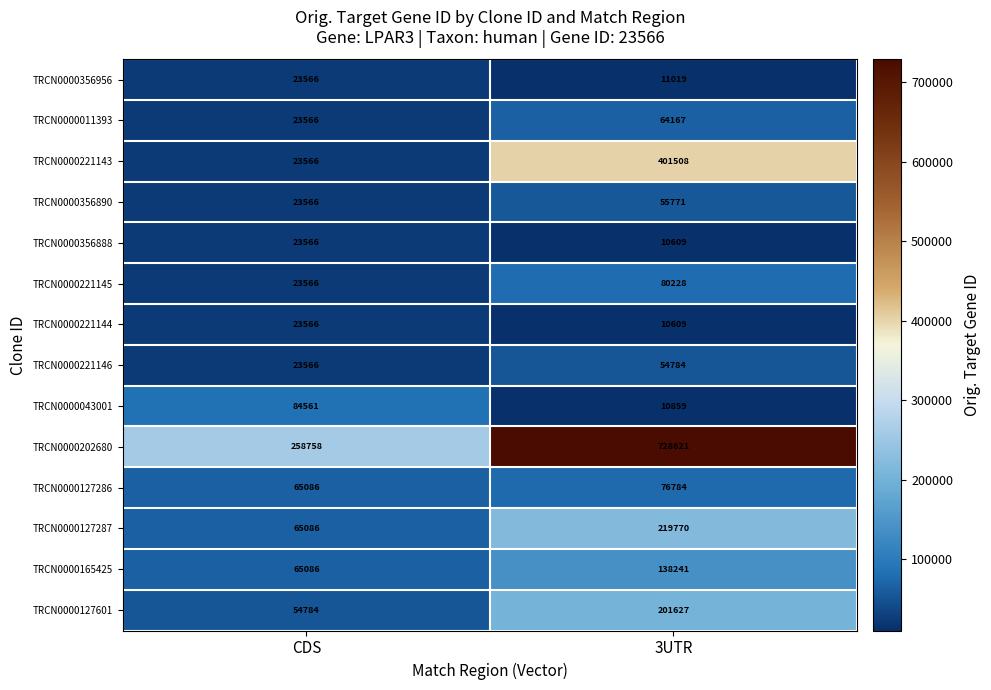

The TRCN0000127601 series shows 201627 at 3UTR. True or false?

True